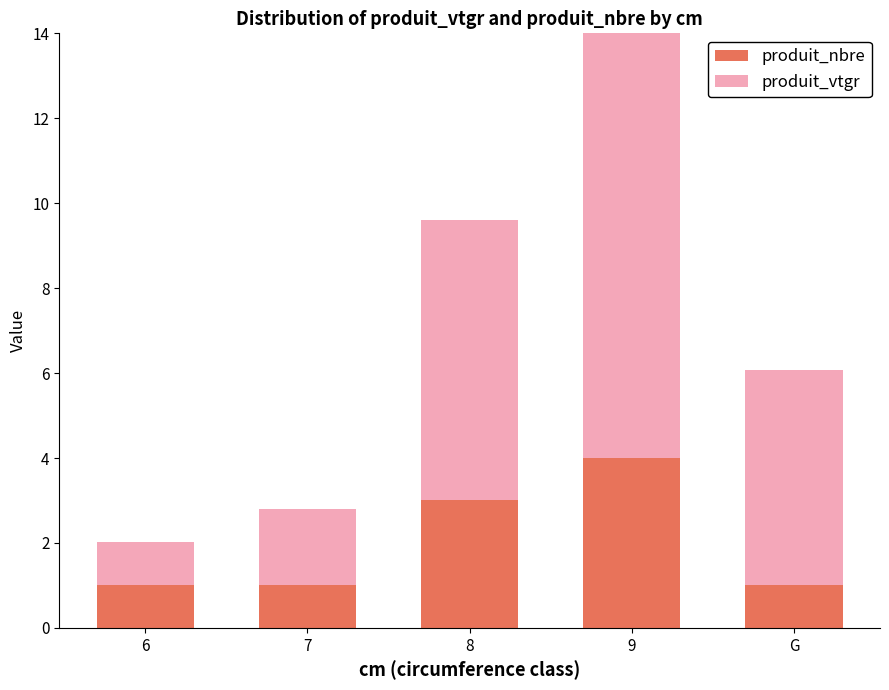

Does the chart contain any negative values?

No